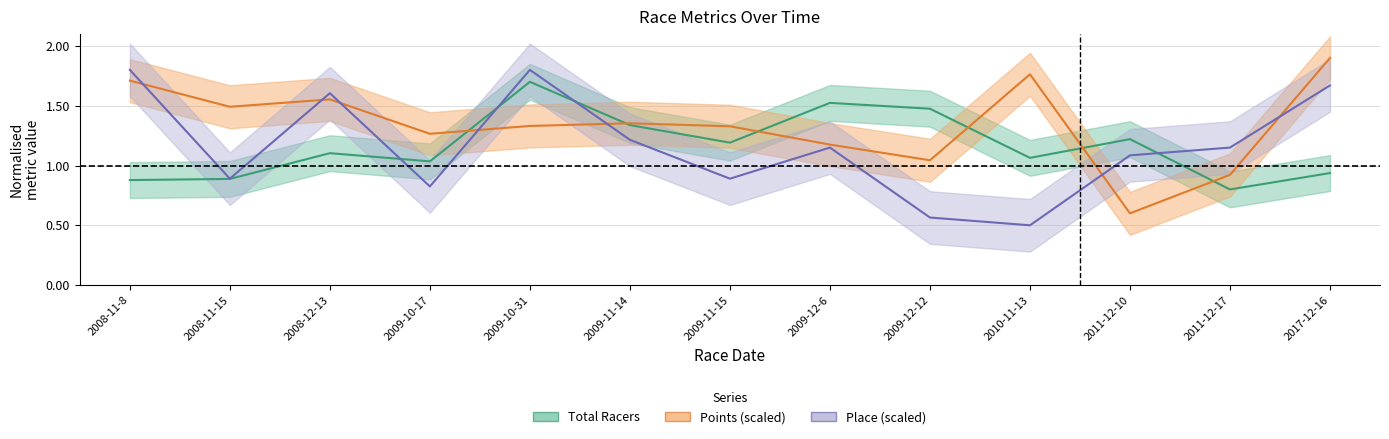

Read the Total Racers value at 2009-11-15.

1.2